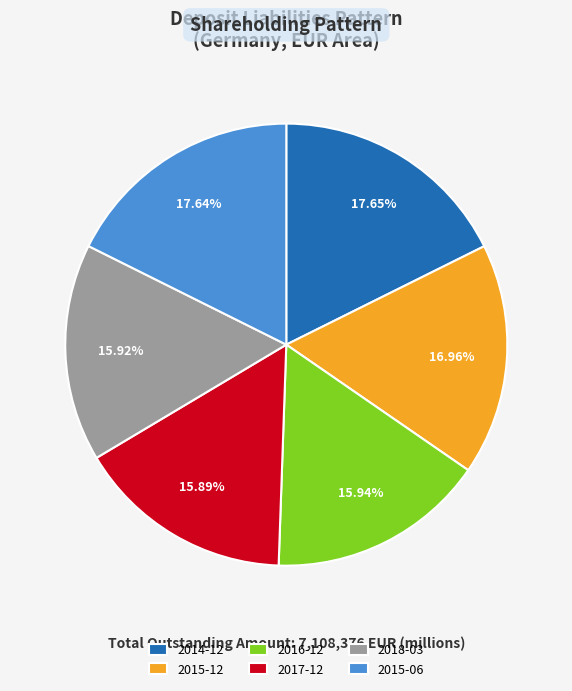

Does 2016-12 account for over 50% of the chart?

No